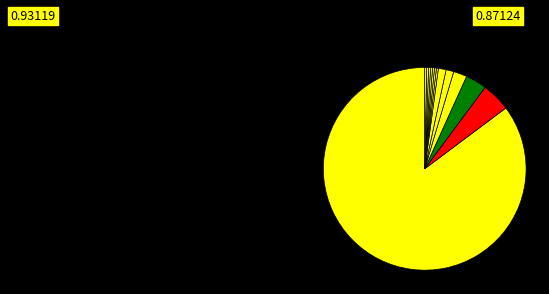

Is there any slice that represents more than half of the pie?

Yes